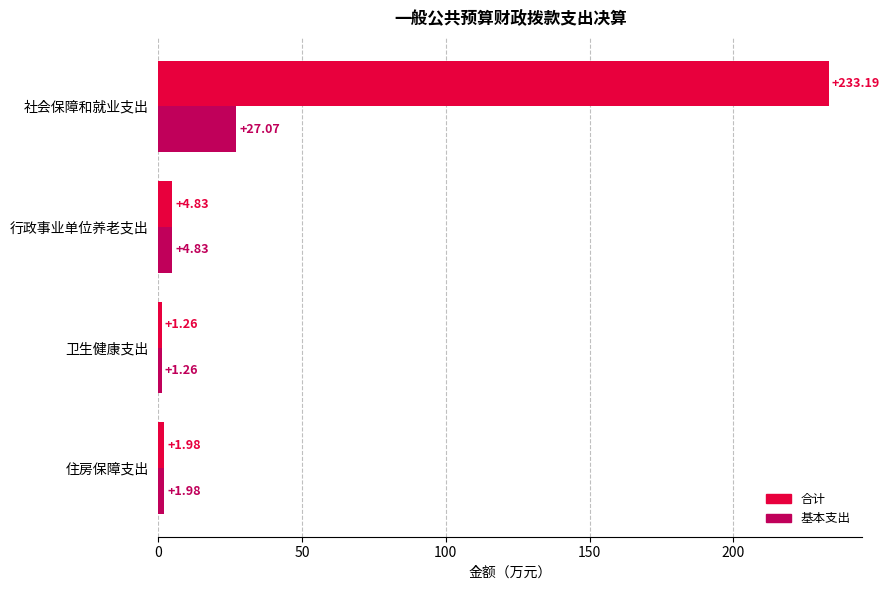

How many series are shown in this chart?

2